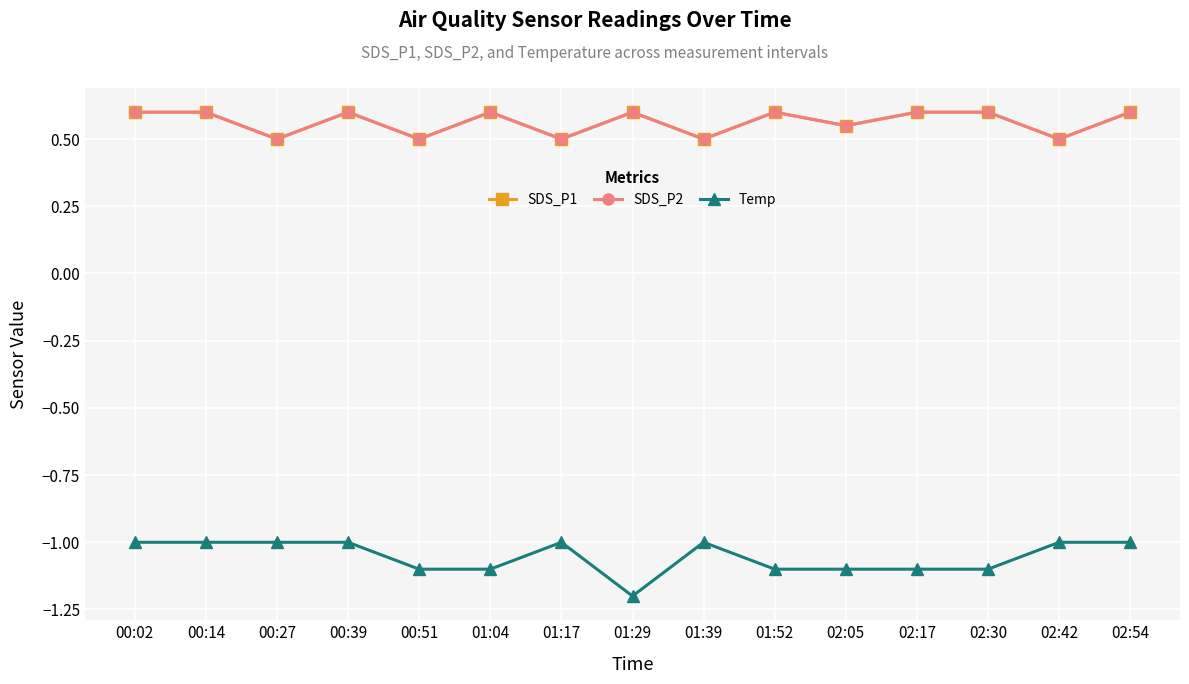

Is it true that Temp equals -1.7 at 00:39?

False